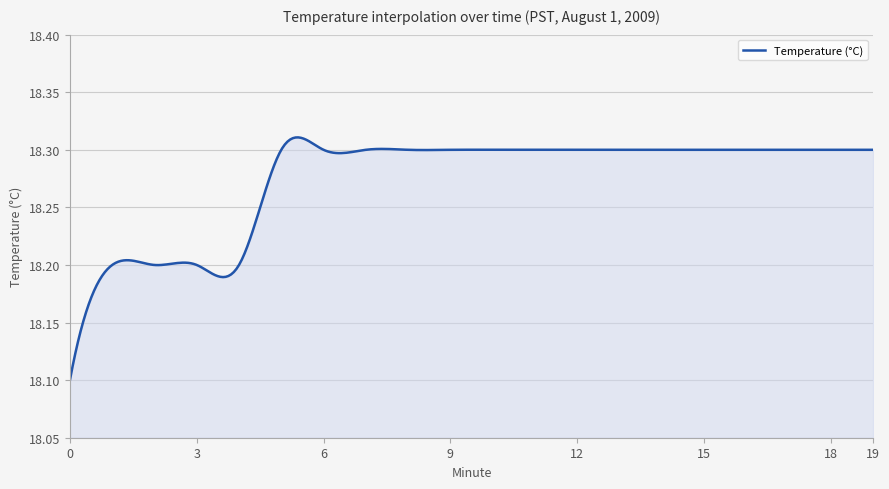

Does the chart display data point markers on the line(s)?

No